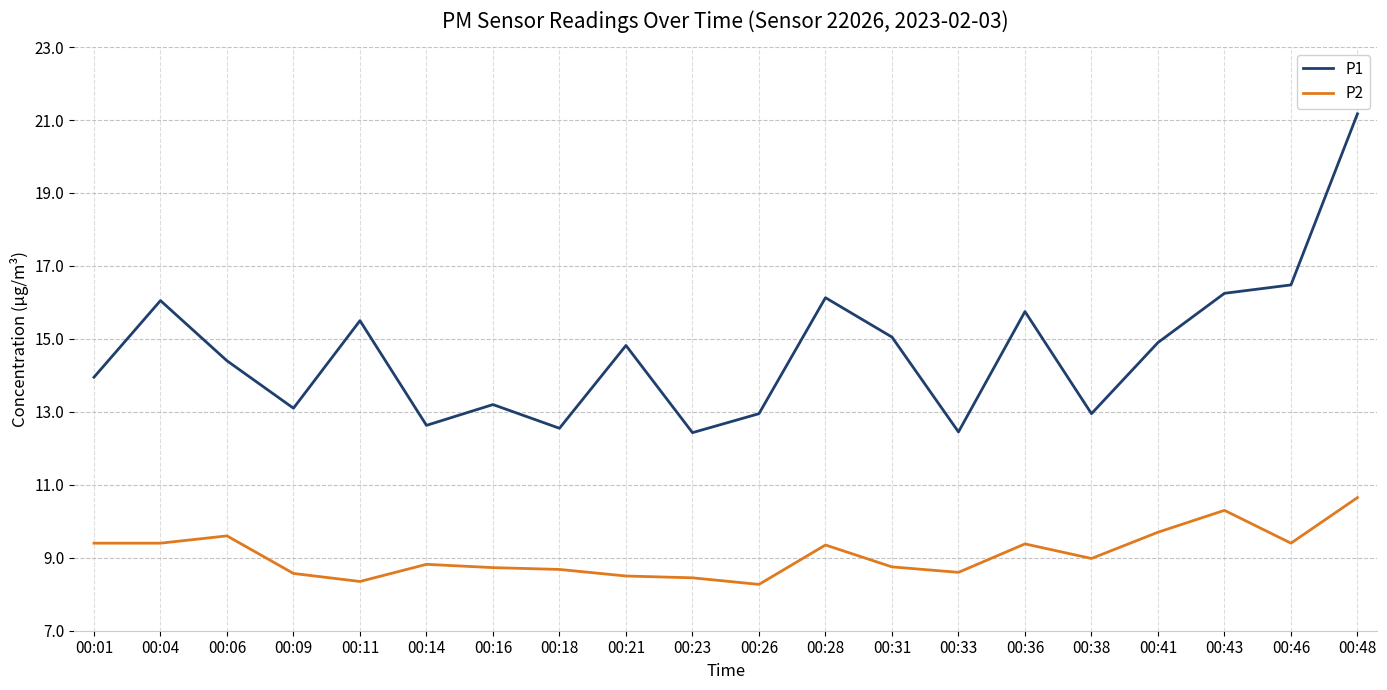

What is the lowest value of the P1 series?

12.4